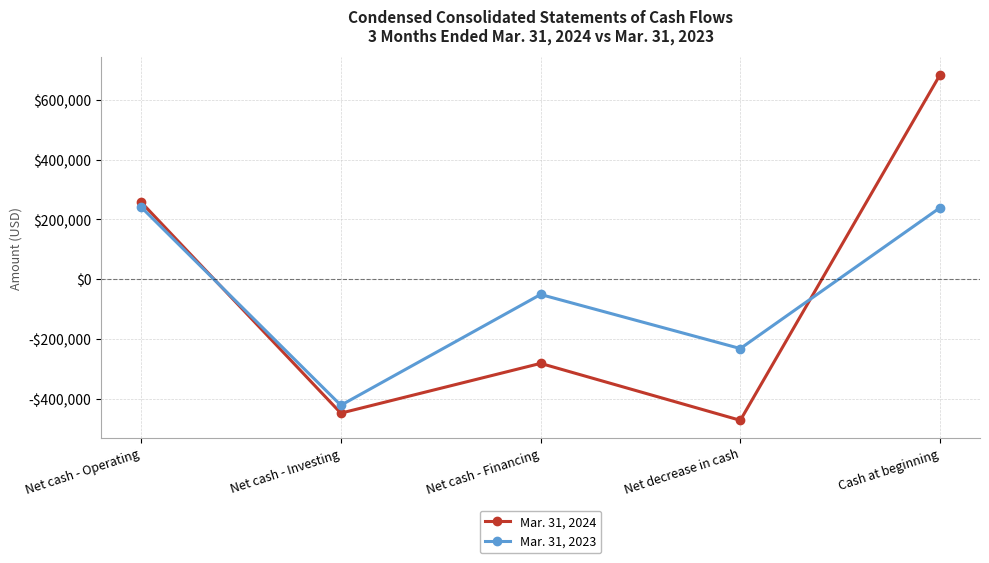

In Mar. 31, 2023, how many points are lower than both neighbors (excluding endpoints)?

2